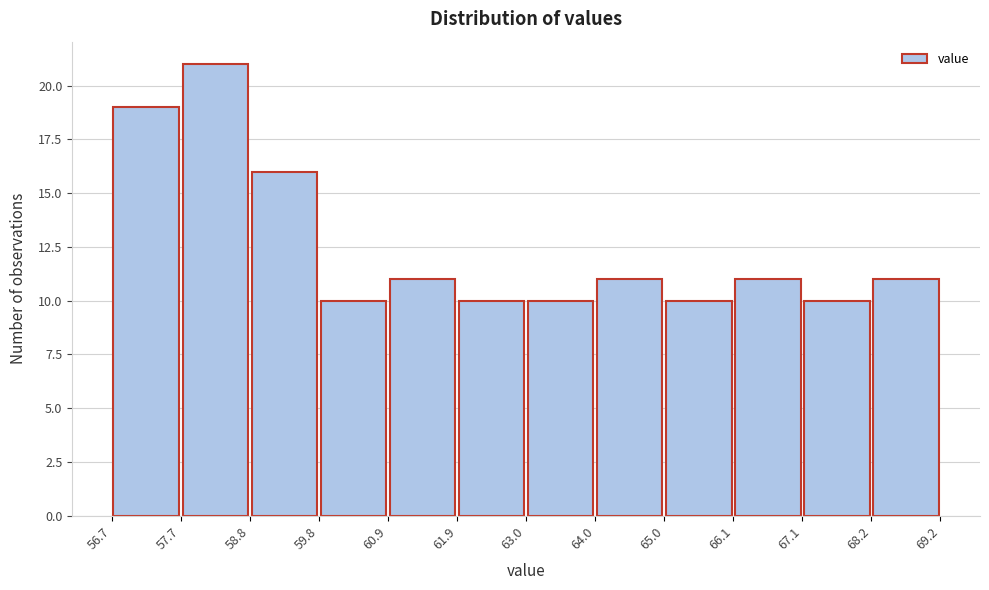

Reading left to right, transcribe this chart: for each bar, give the range it covers on the x-axis and its height. The values are not printed on the chart, so give them approximately, as read against the axis.

56.7 to 57.7: 19
57.7 to 58.8: 21
58.8 to 59.8: 16
59.8 to 60.9: 10
60.9 to 61.9: 11
61.9 to 63.0: 10
63.0 to 64.0: 10
64.0 to 65.0: 11
65.0 to 66.1: 10
66.1 to 67.1: 11
67.1 to 68.2: 10
68.2 to 69.2: 11